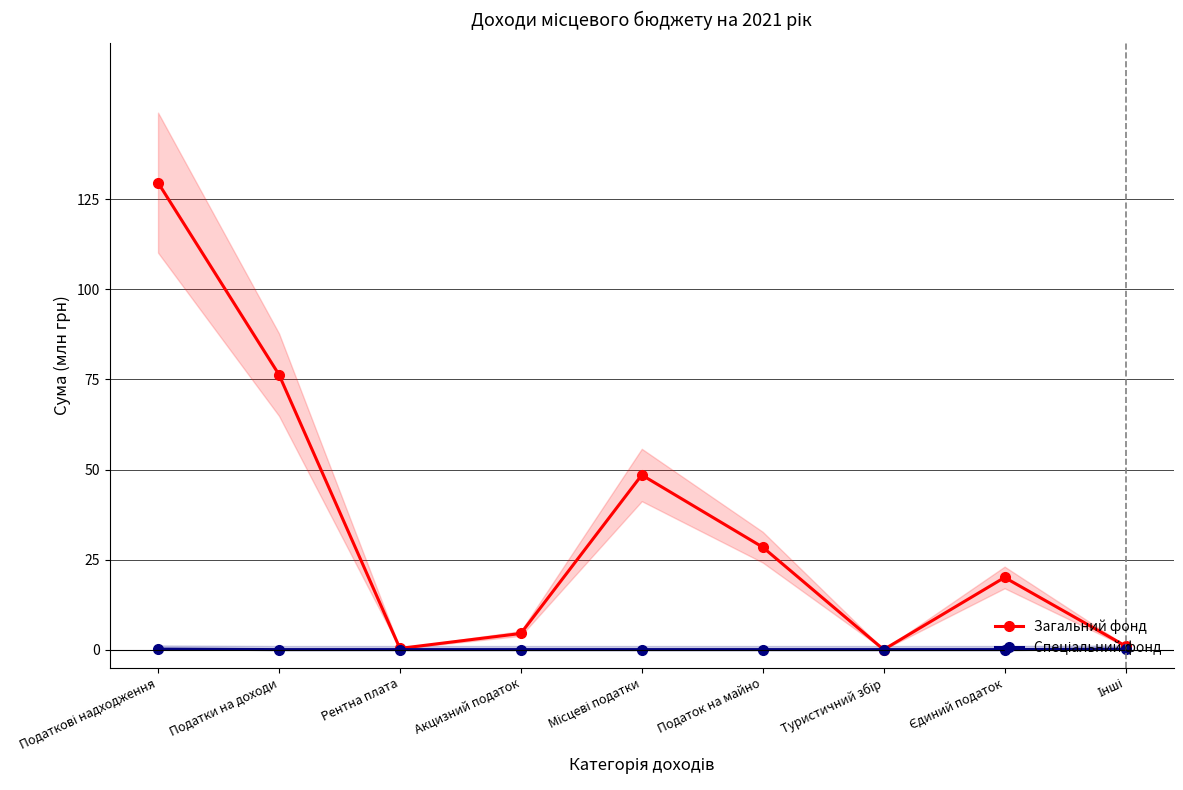

What are all the series names shown in the legend?

Загальний фонд, Спеціальний фонд